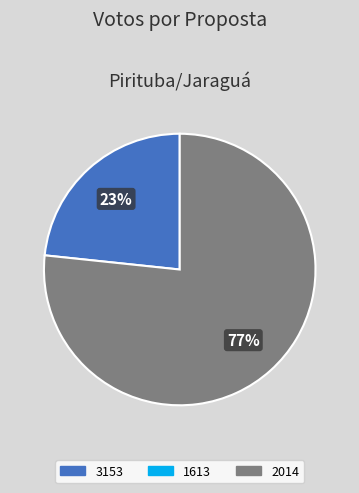

Is there a majority slice in this chart?

Yes